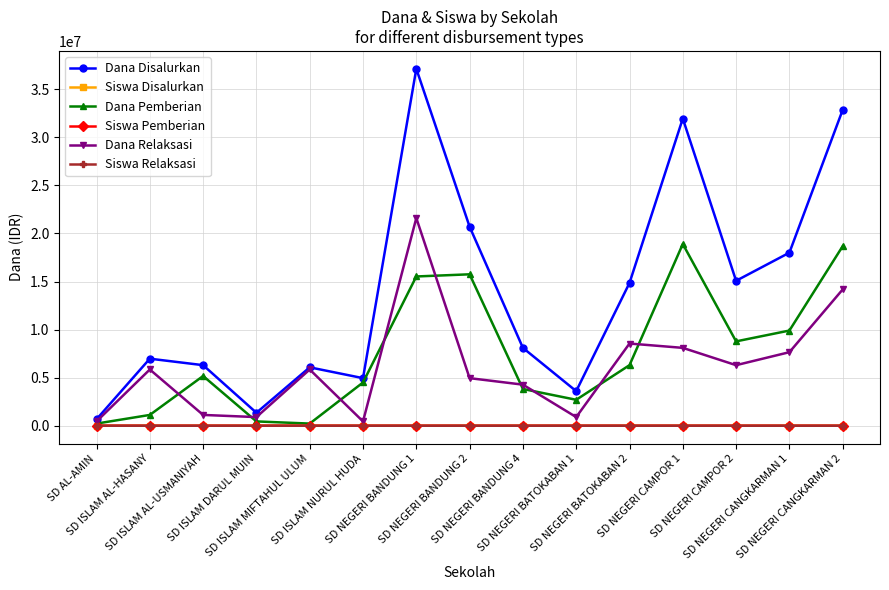

What is the sum of the Dana Disalurkan values at SD NEGERI CAMPOR 2 and SD AL-AMIN?

15750000